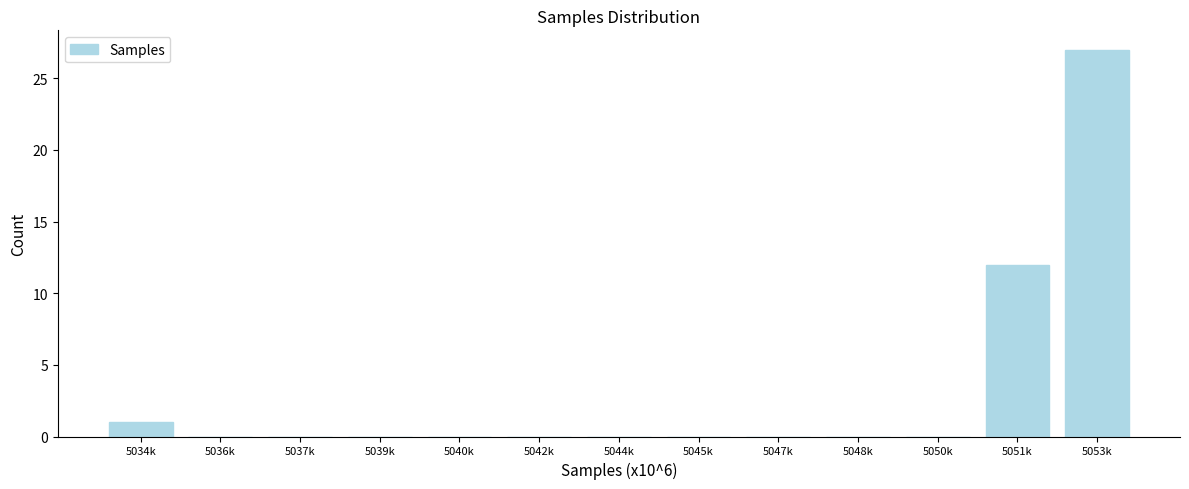

Reading left to right, extract all data points from this chart.

5034k=1	5036k=0	5037k=0	5039k=0	5040k=0	5042k=0	5044k=0	5045k=0	5047k=0	5048k=0	5050k=0	5051k=12	5053k=27